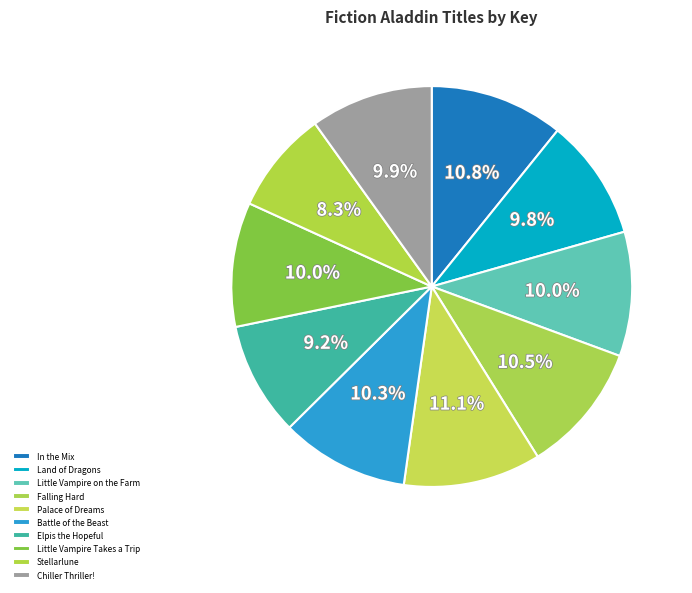

Is it true that Little Vampire Takes a Trip is 10% of the pie?

True